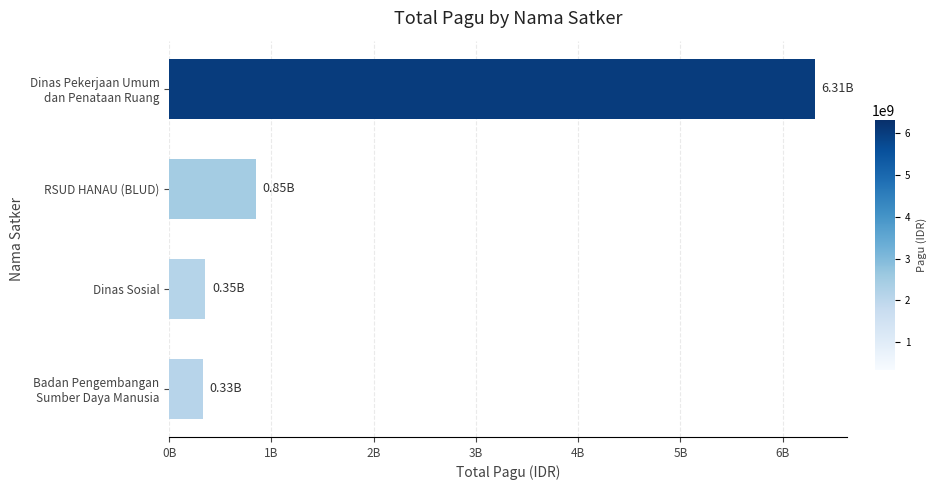

Are the bars horizontal?

Yes